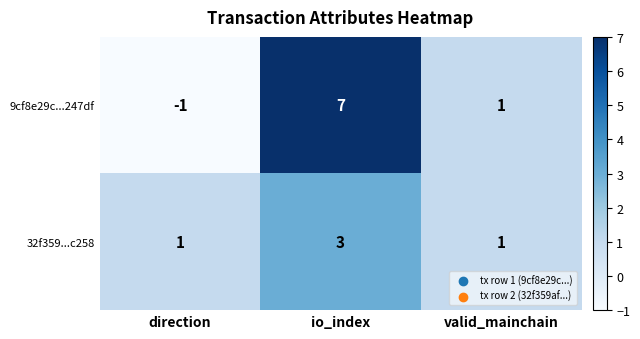

What is the sum of all 32f359...c258 values?

5